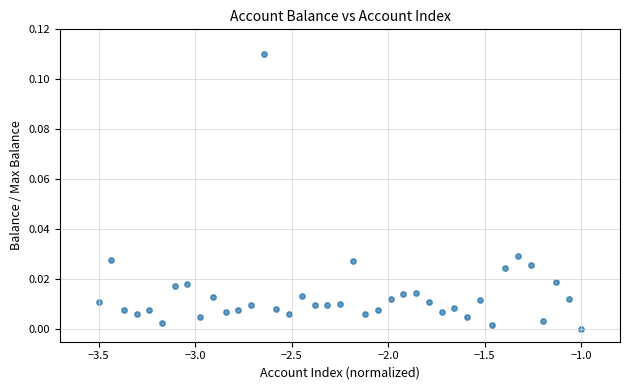

What is the range of X values (max minus min)?

2.5